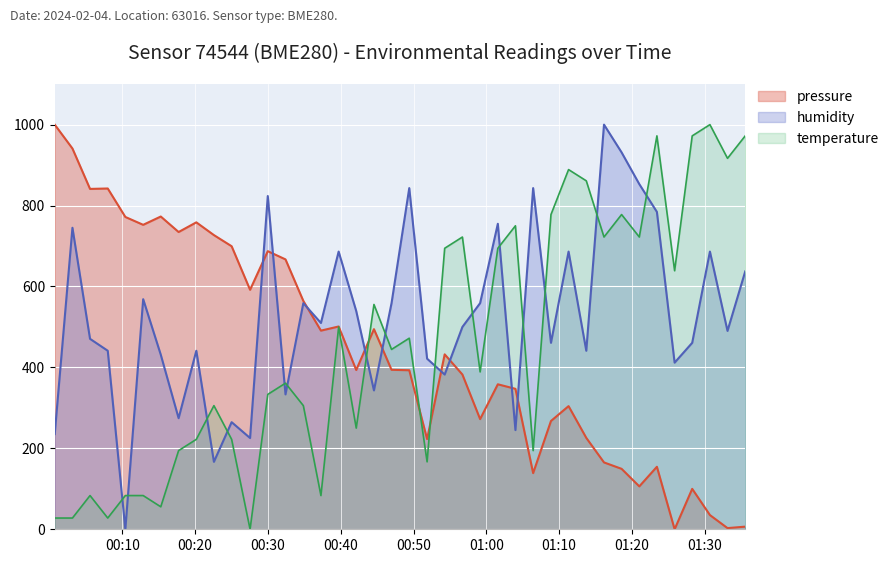

How many series are shown in this chart?

3